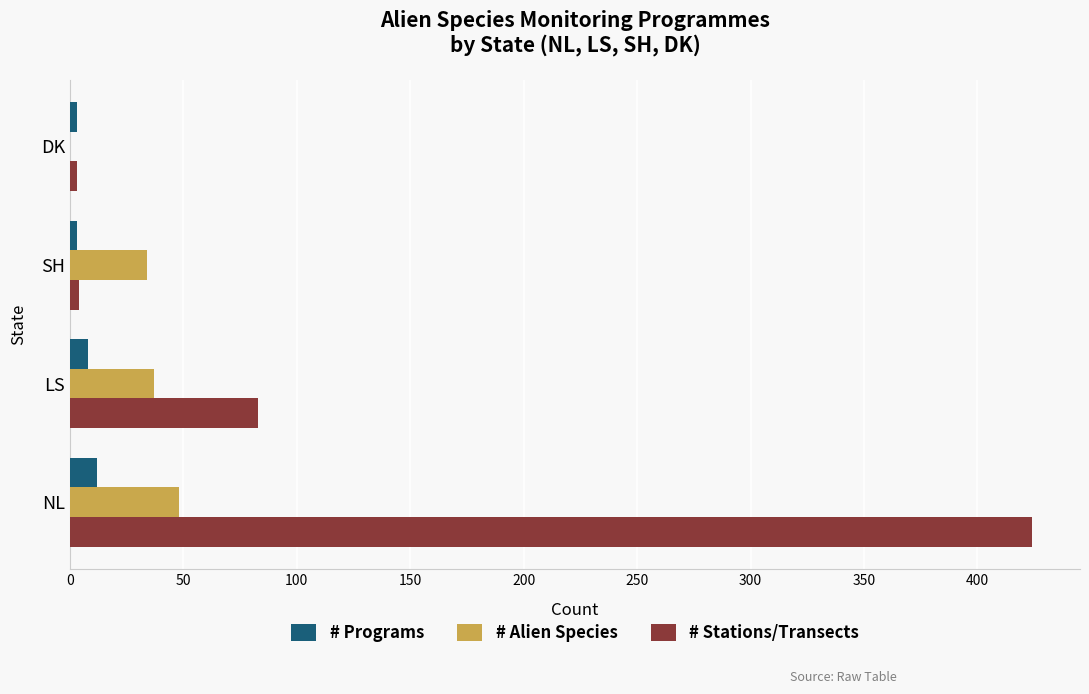

The value of # Alien Species at SH is 55. True or false?

False